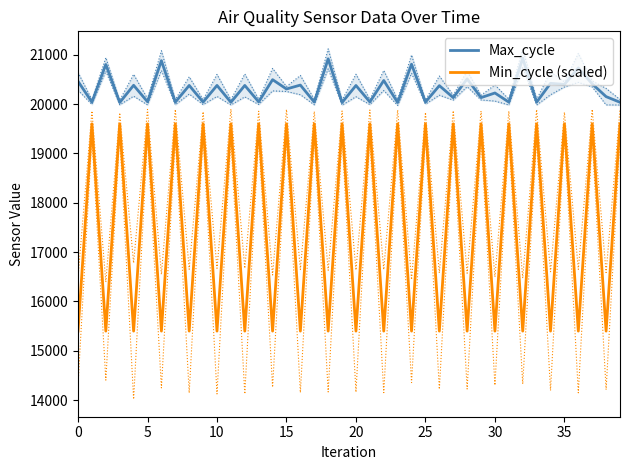

What is the label of the 19th point from the right?

21